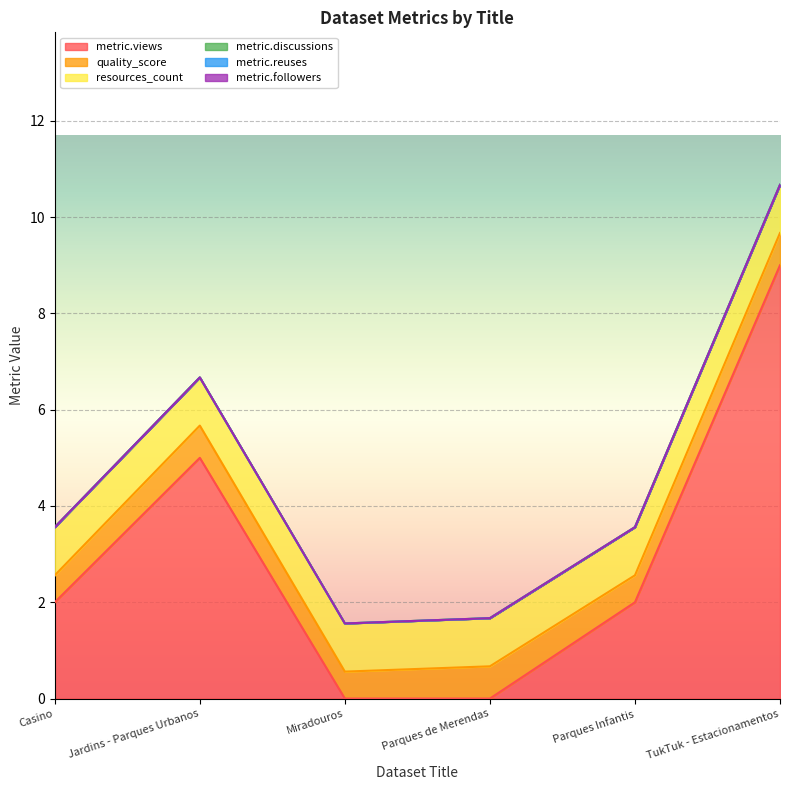

Rank the series by their maximum value, from lowest to highest.

metric.discussions, metric.reuses, metric.followers, quality_score, resources_count, metric.views